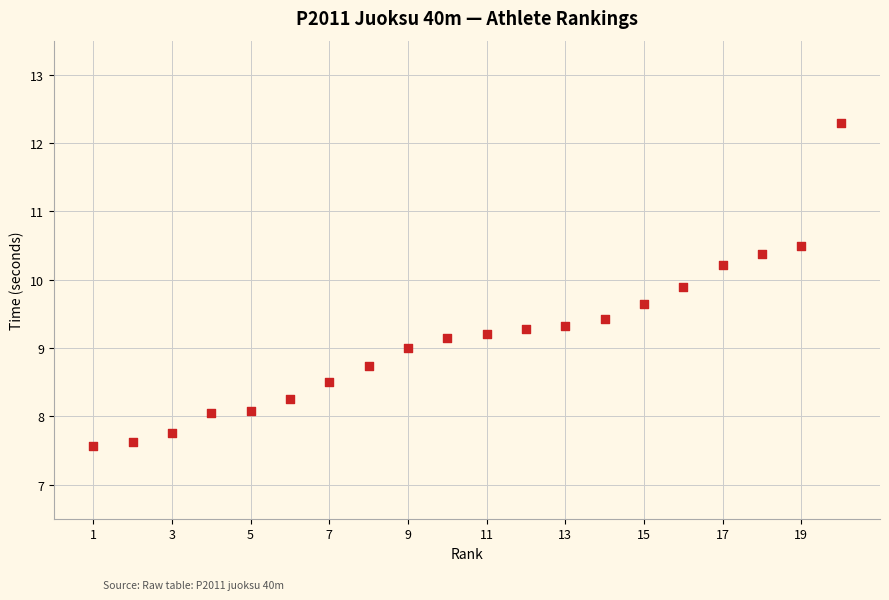

What is the range of Y values (max minus min)?

4.7